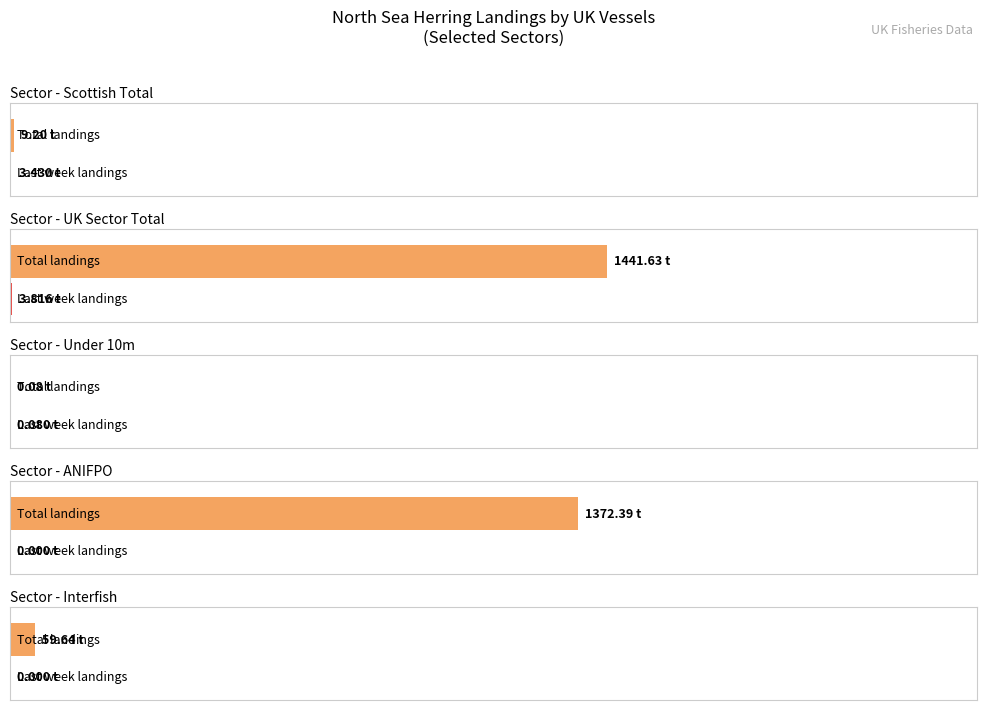

What position from the right is Under 10m?

3